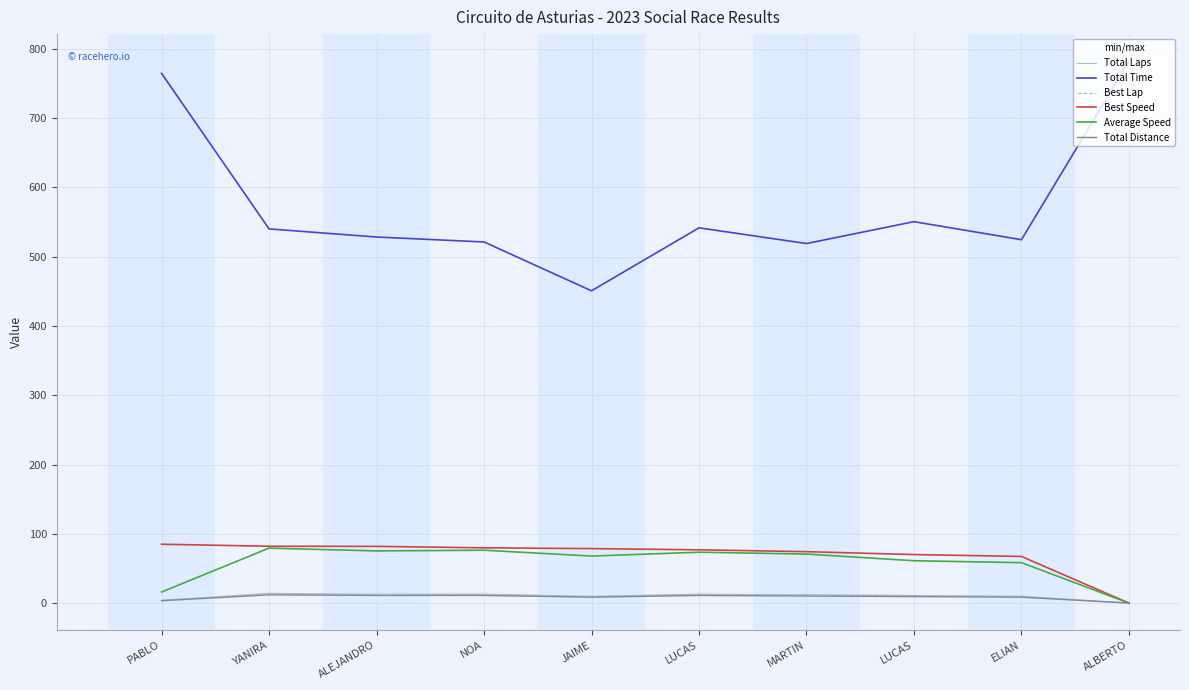

True or false: Best Speed has more than 1 points higher than both neighbors.

False